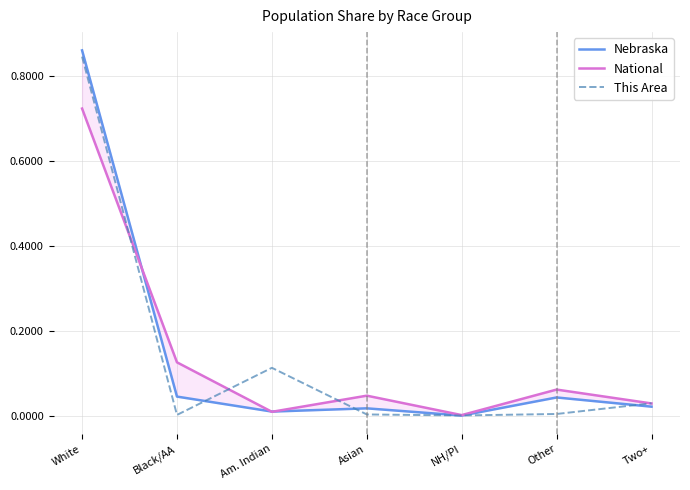

At Asian, list the series in order from largest to smallest.

National, Nebraska, This Area